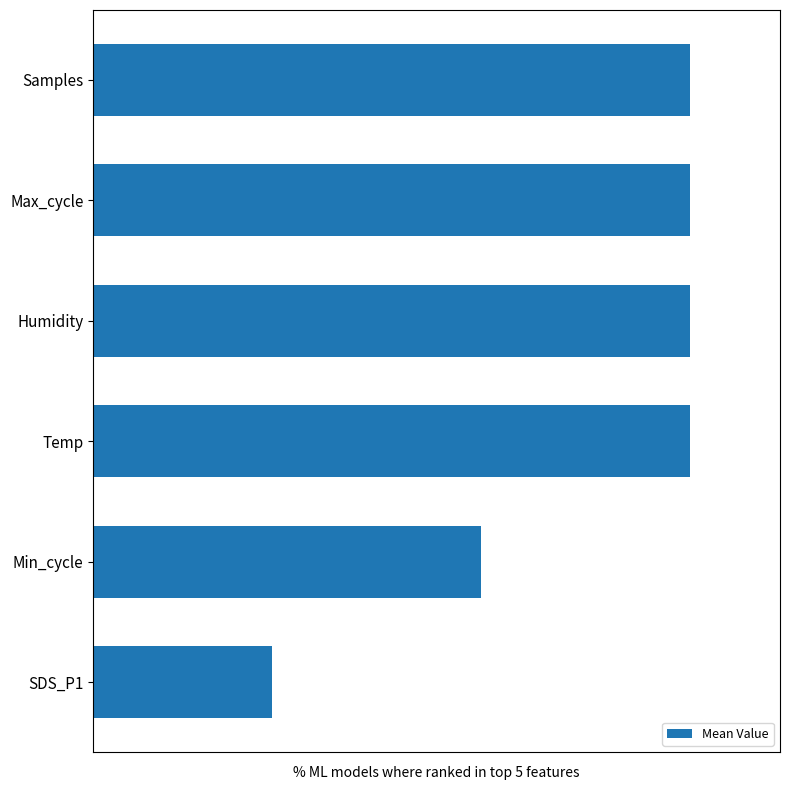

List the labels in order of value, smallest first.

SDS_P1, Min_cycle, Samples, Max_cycle, Humidity, Temp